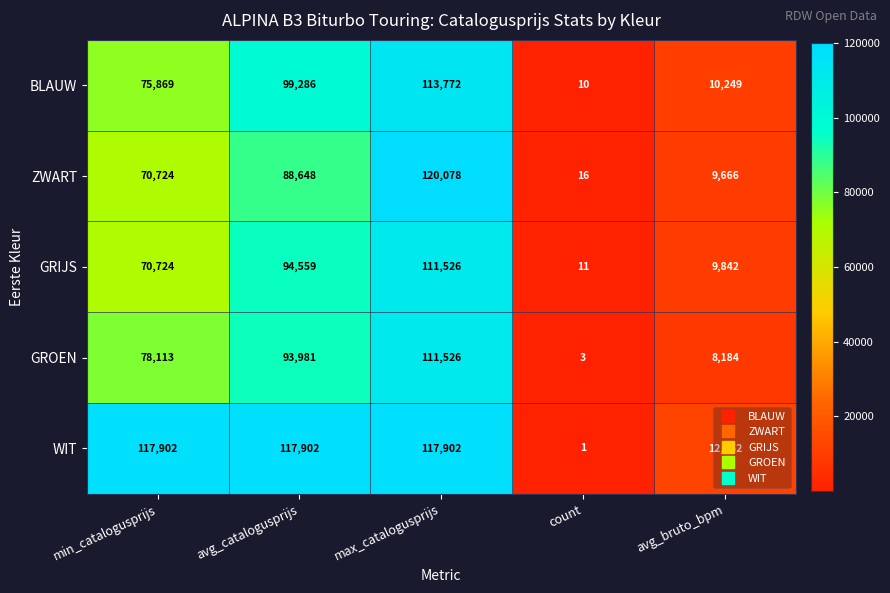

What is the difference between the highest and lowest values at count?

15